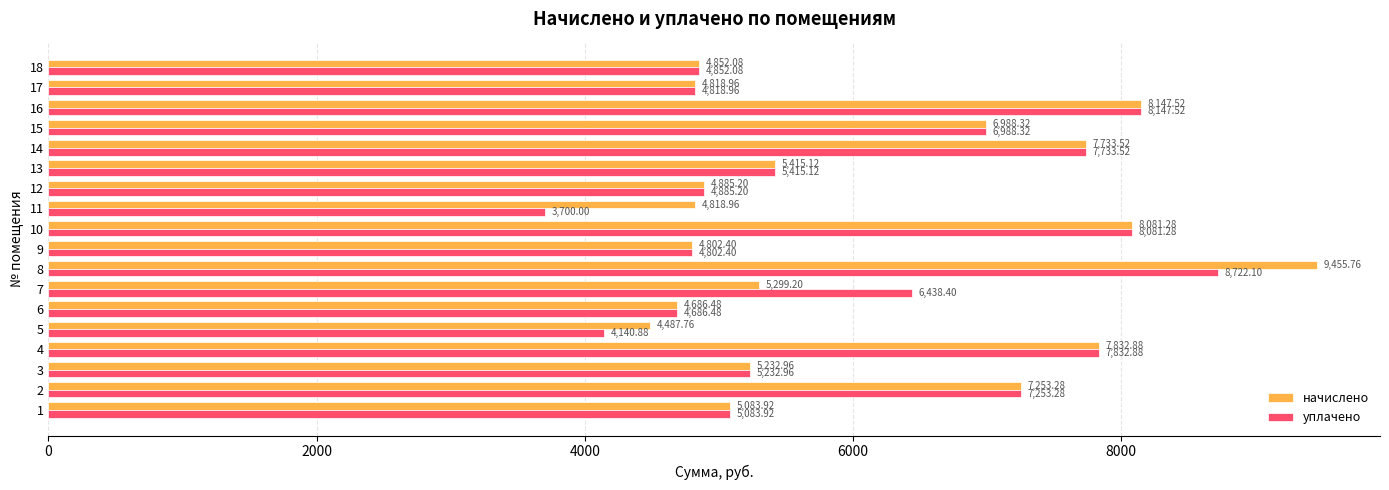

What are all the series names shown in the legend?

начислено, уплачено